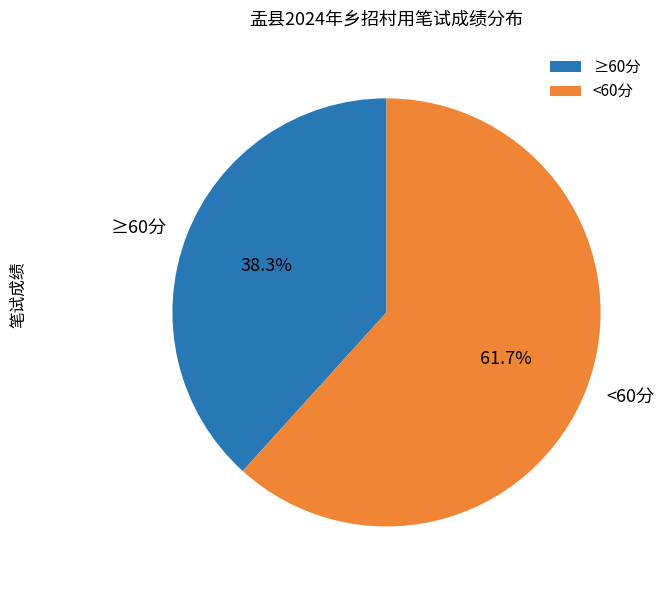

What portion of the pie excludes <60分?

38.3%